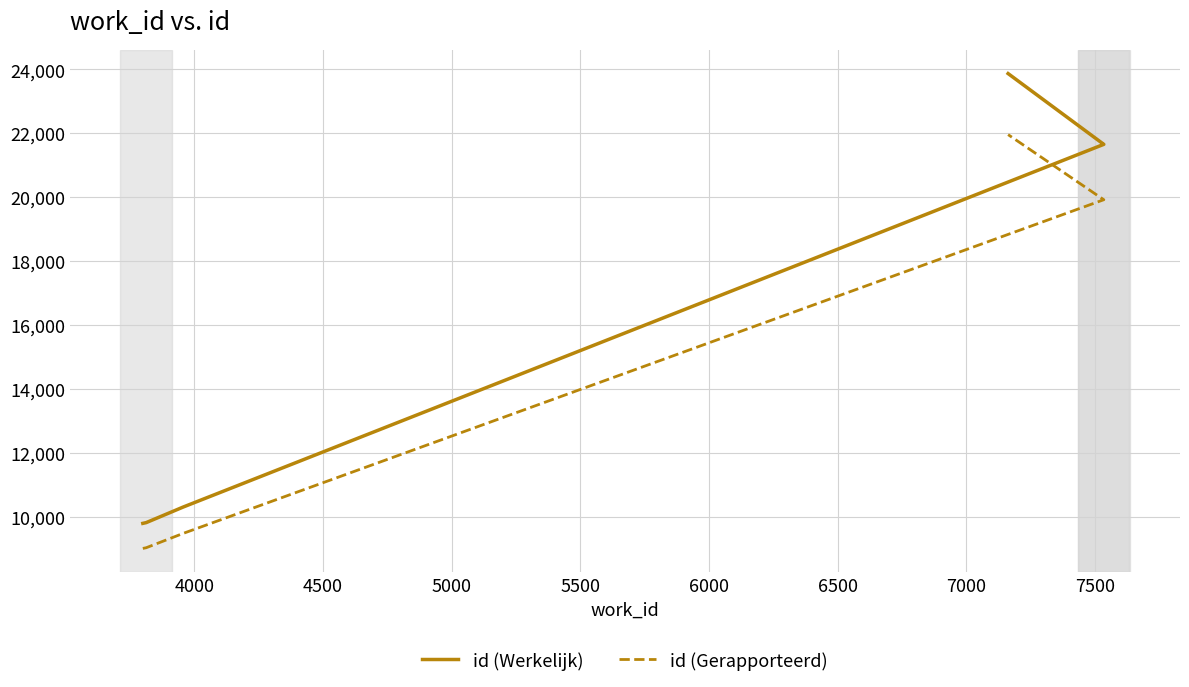

Between 4000 and 5000, which series saw the biggest shift?

id (Werkelijk)